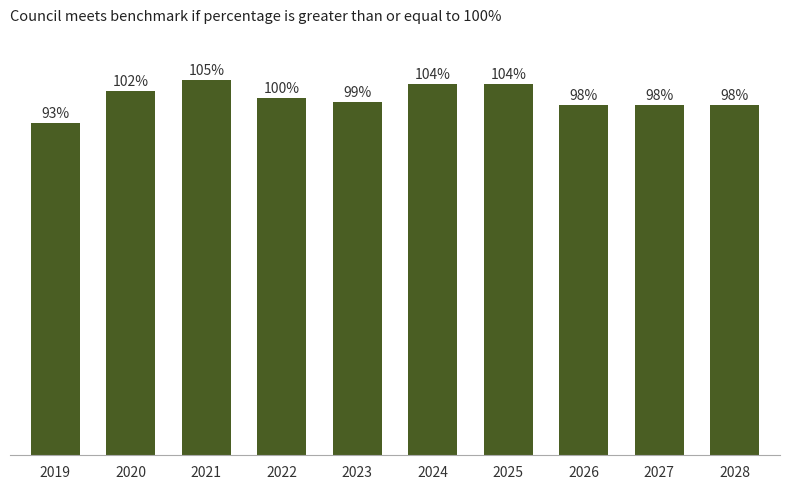

What is the smallest value displayed?

93